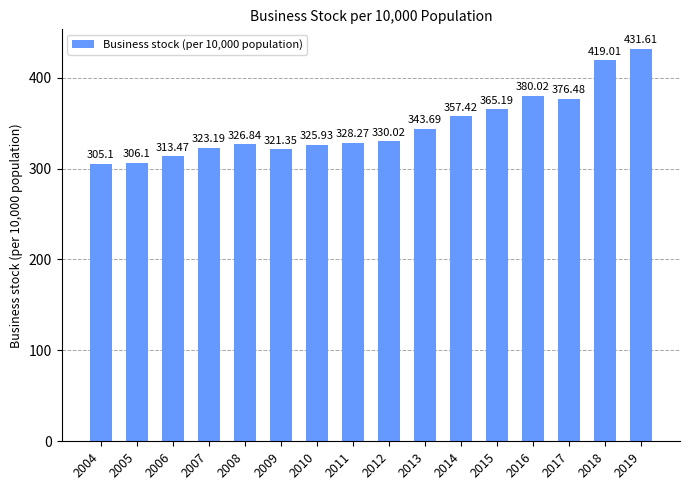

What is the value of the 5th bar from the left?

326.8